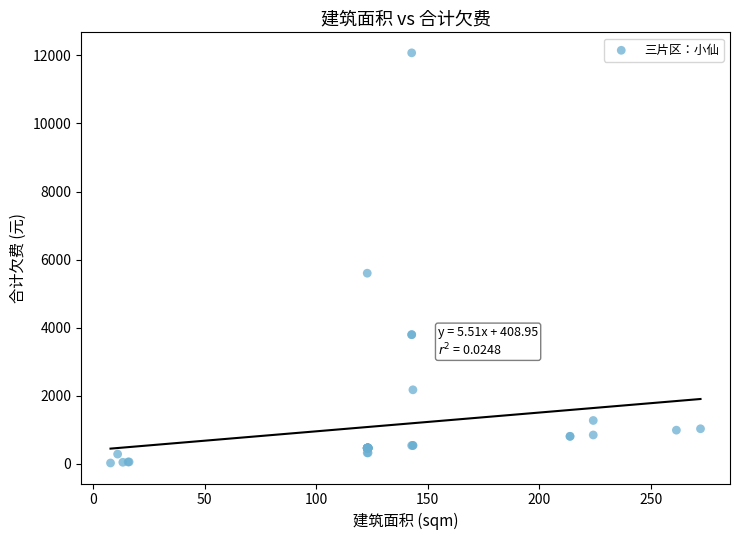

What Y value in the scatter plot is closest to 6050?

5602.1